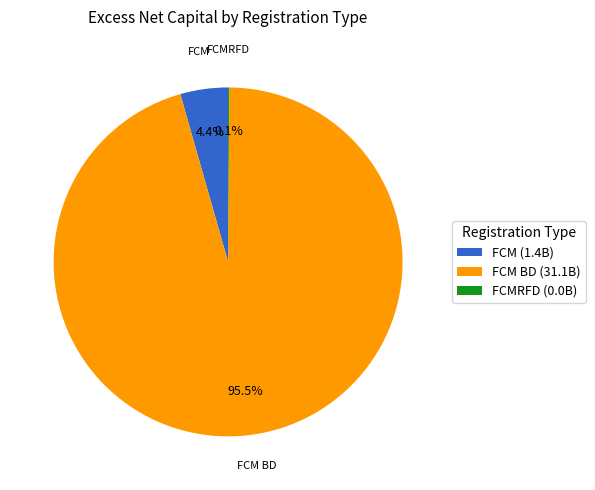

Which category accounts for the majority?

FCM BD (31.1B)